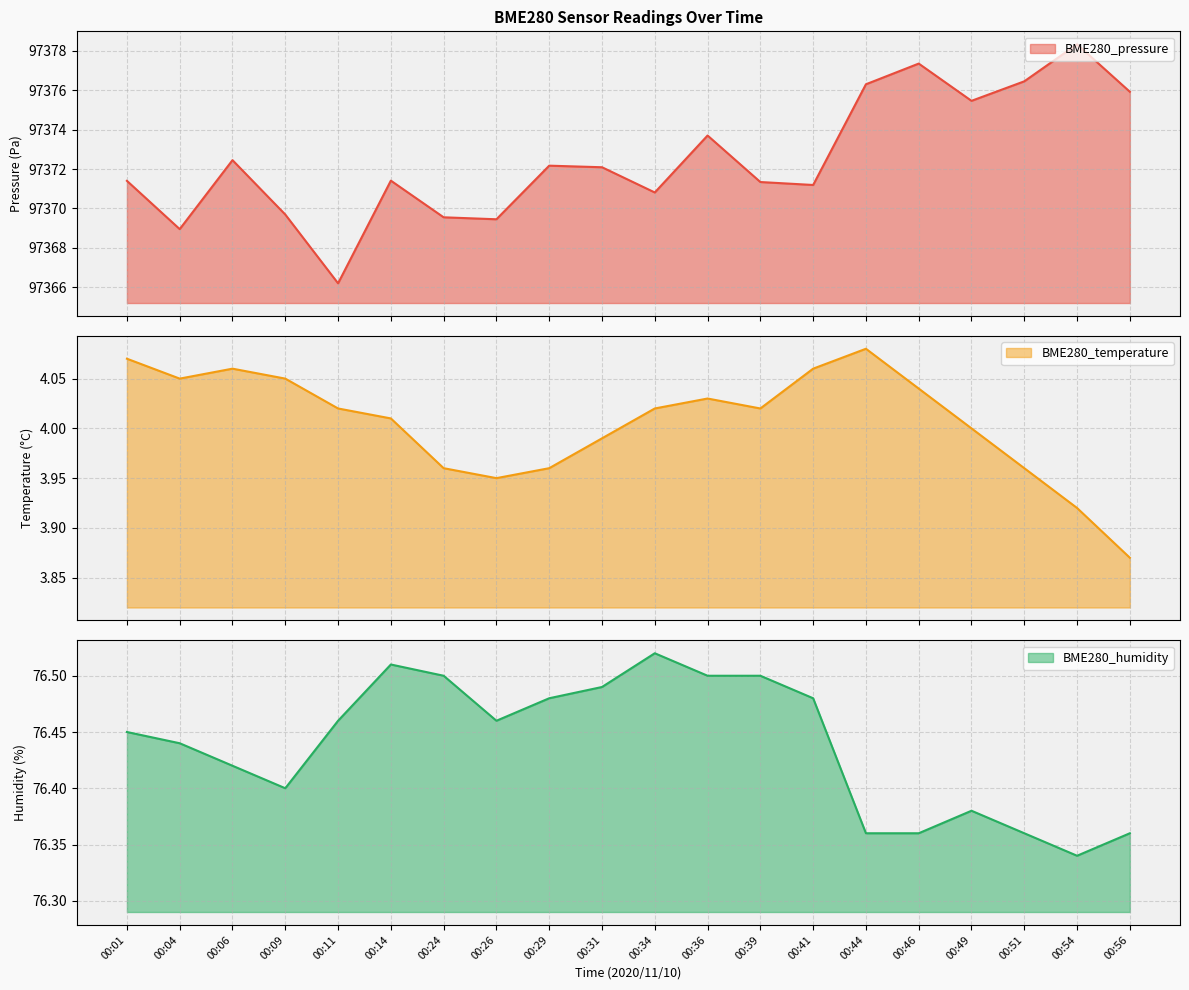

Reading left to right, what are all the values shown in this chart?

BME280_pressure: 00:01=97371.4	00:04=97368.9	00:06=97372.4	00:09=97369.7	00:11=97366.2	00:14=97371.4	00:24=97369.6	00:26=97369.4	00:29=97372.2	00:31=97372.1	00:34=97370.8	00:36=97373.7	00:39=97371.3	00:41=97371.2	00:44=97376.3	00:46=97377.4	00:49=97375.5	00:51=97376.4	00:54=97378.3	00:56=97375.9
BME280_temperature: 00:01=4.1	00:04=4.0	00:06=4.1	00:09=4.0	00:11=4.0	00:14=4.0	00:24=4.0	00:26=4.0	00:29=4.0	00:31=4.0	00:34=4.0	00:36=4.0	00:39=4.0	00:41=4.1	00:44=4.1	00:46=4.0	00:49=4.0	00:51=4.0	00:54=3.9	00:56=3.9
BME280_humidity: 00:01=76.5	00:04=76.4	00:06=76.4	00:09=76.4	00:11=76.5	00:14=76.5	00:24=76.5	00:26=76.5	00:29=76.5	00:31=76.5	00:34=76.5	00:36=76.5	00:39=76.5	00:41=76.5	00:44=76.4	00:46=76.4	00:49=76.4	00:51=76.4	00:54=76.3	00:56=76.4